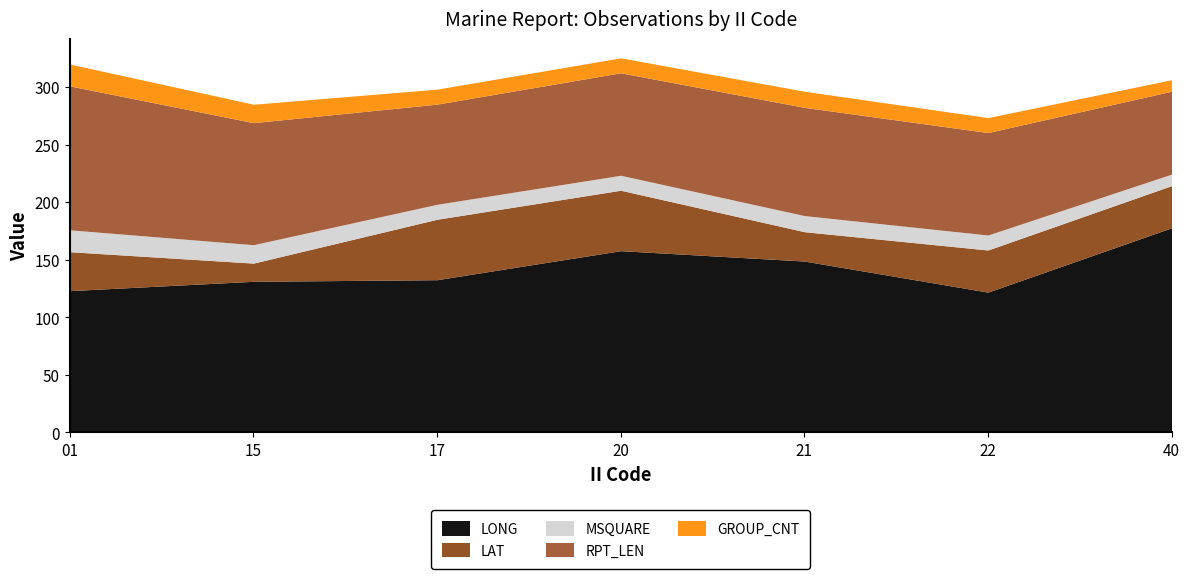

At which label does GROUP_CNT first exceed 13?

01